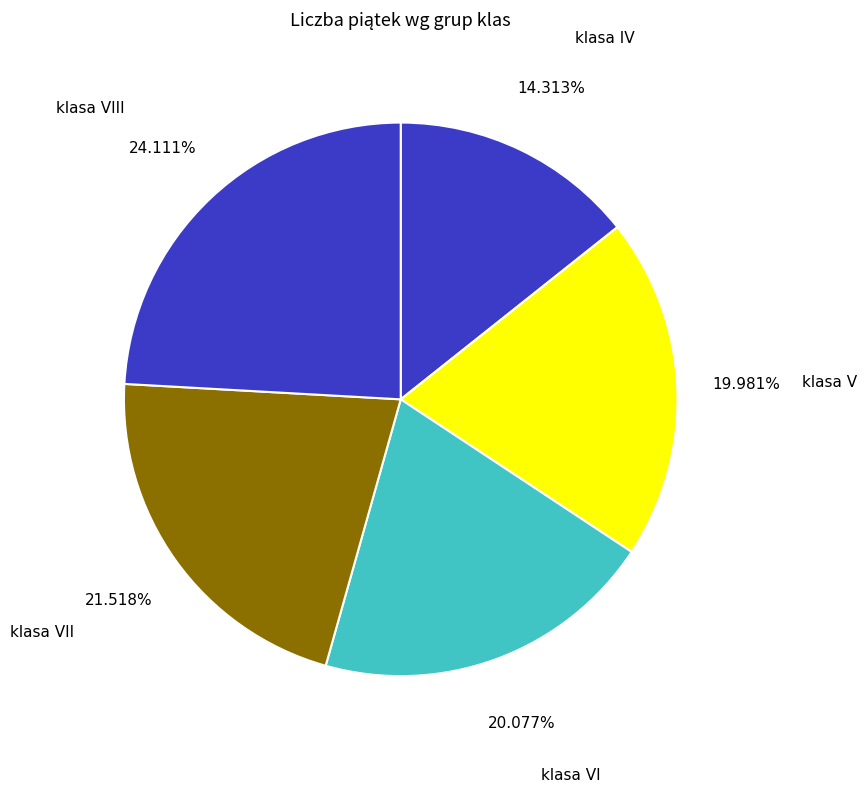

Approximately how many times larger is the value at klasa VII compared to klasa VI?

1.1